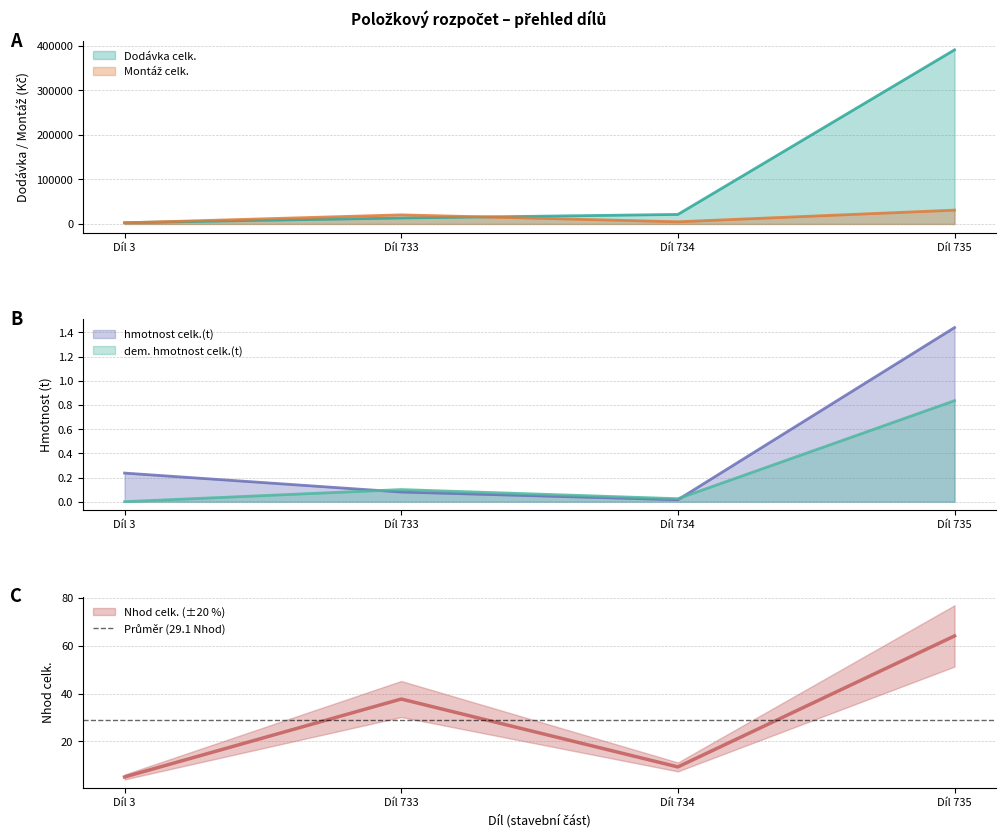

Where is Nhod celk. nearest to the value 34?

Díl 733